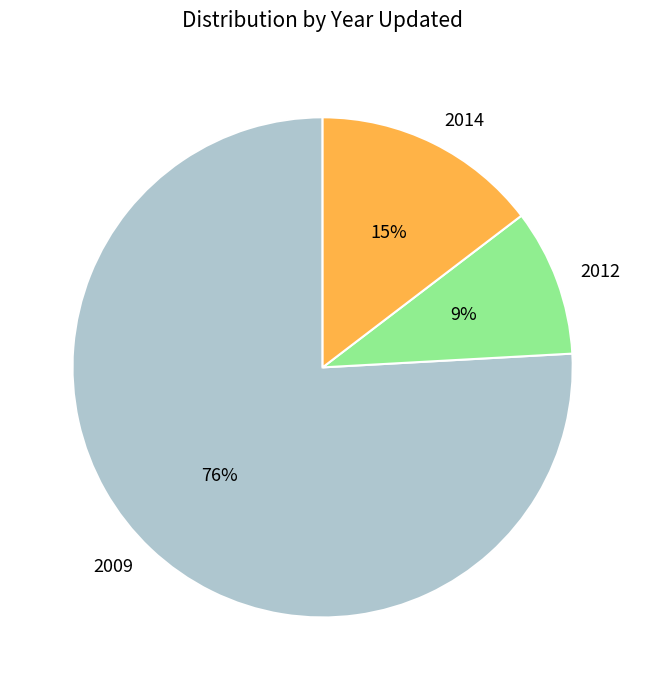

Is it true that 2014 is 15% of the pie?

True